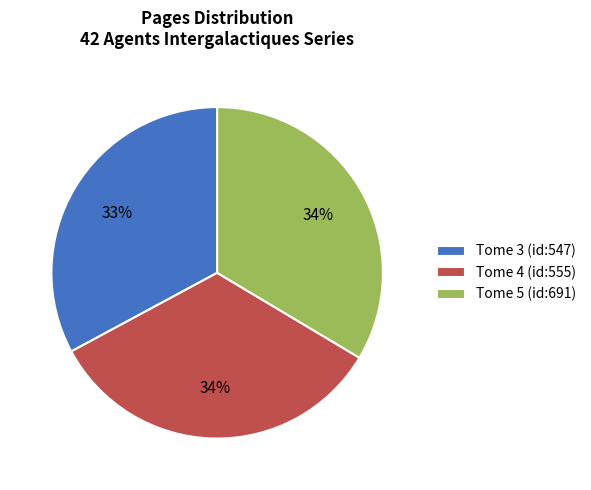

Which category has the smallest portion of the pie?

Tome 3 (id:547)